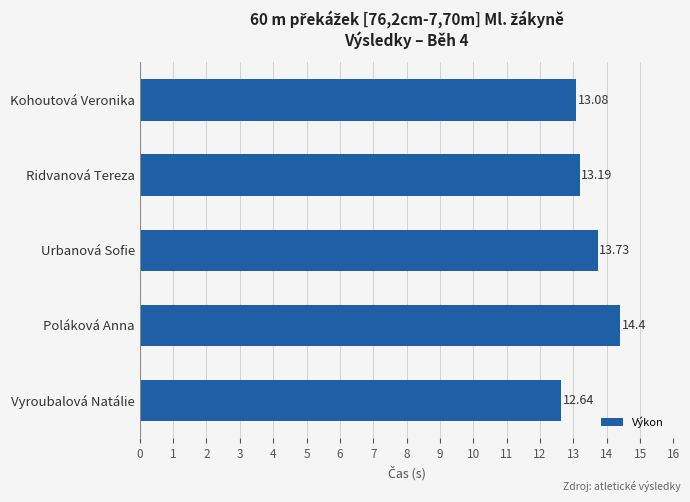

What is the label of the 2nd bar from the bottom?

Poláková Anna